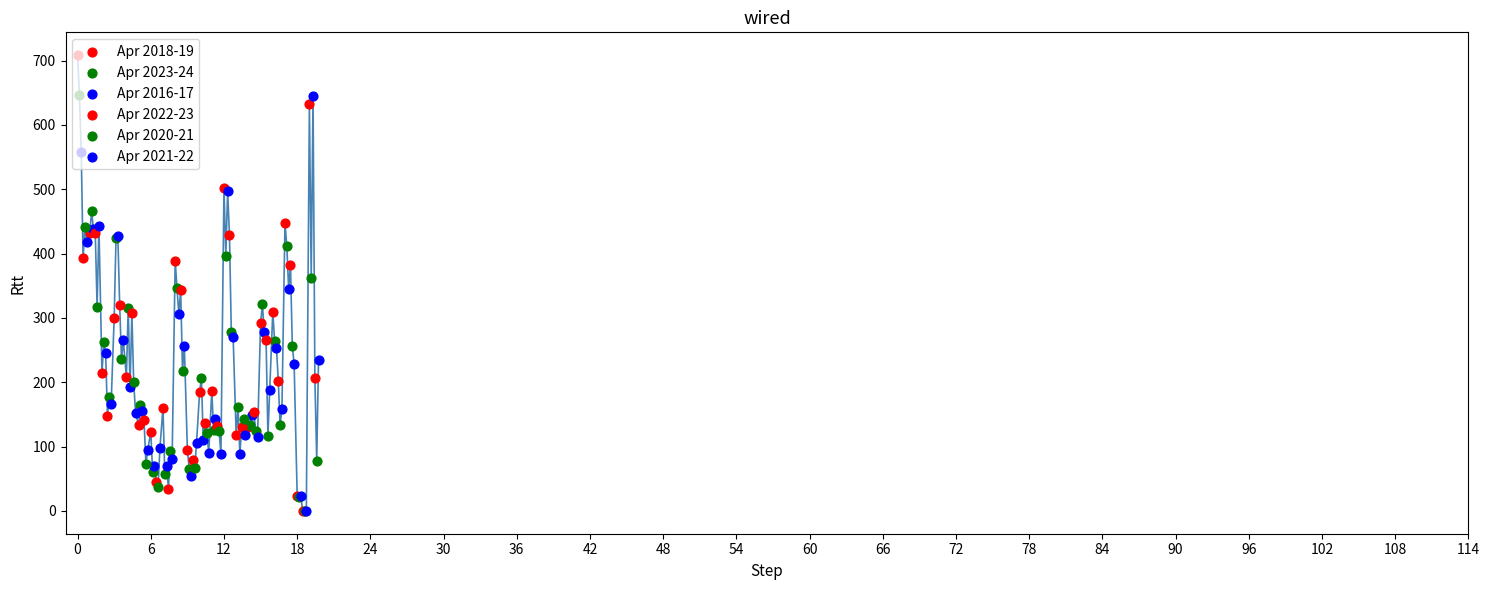

What are all the series names shown in the legend?

Apr 2018-19, Apr 2023-24, Apr 2016-17, Apr 2022-23, Apr 2020-21, Apr 2021-22